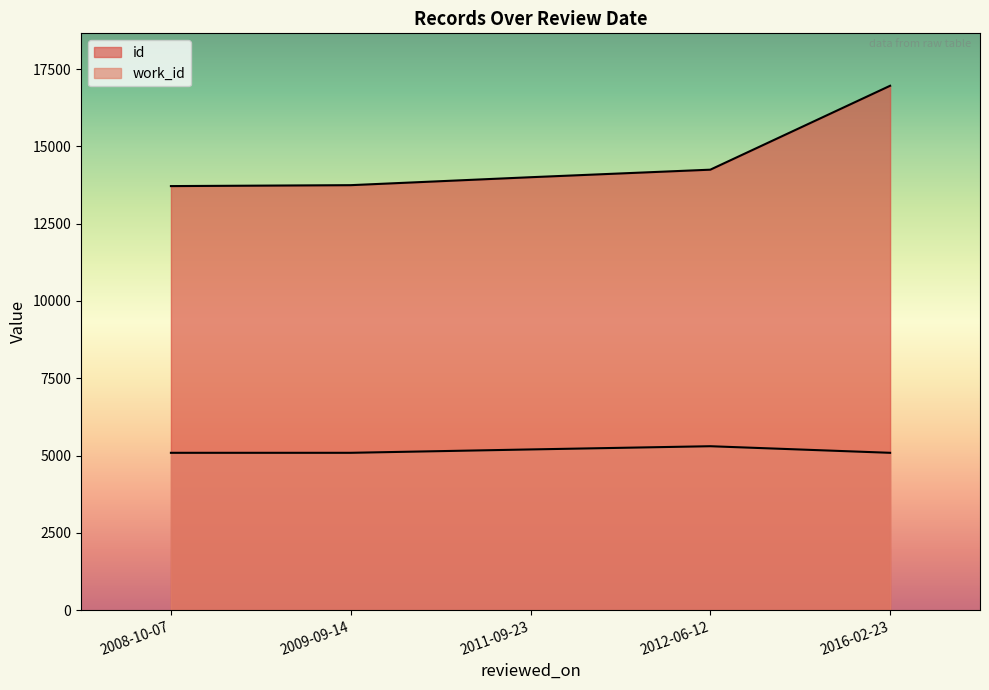

What is the maximum value shown in the chart?

16960